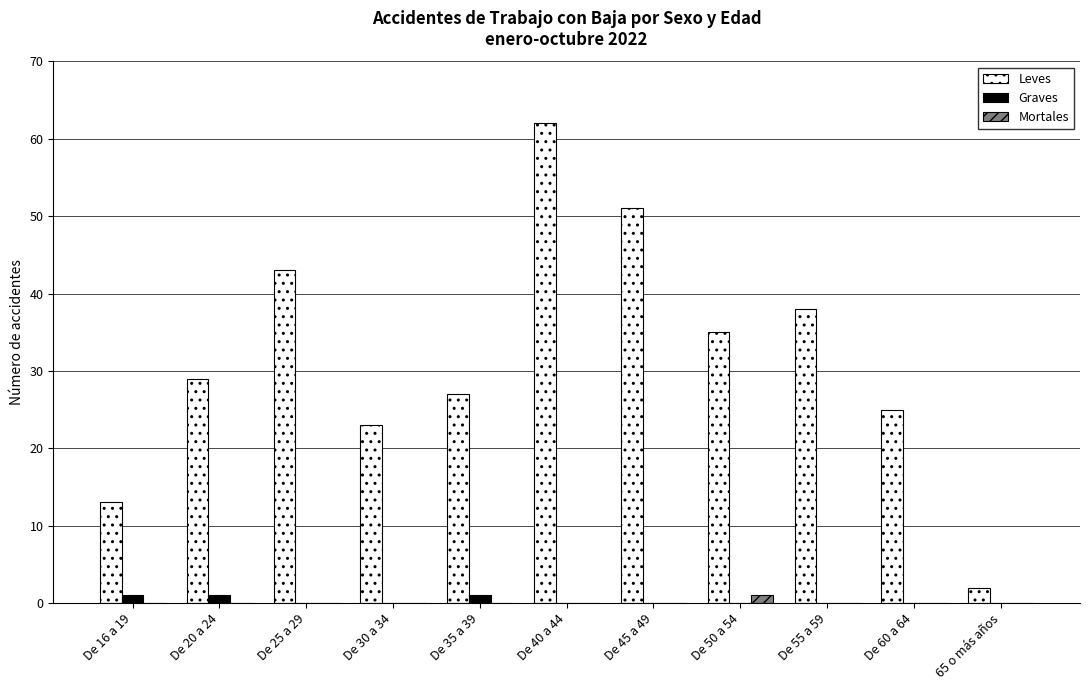

How many groups of bars are there?

11